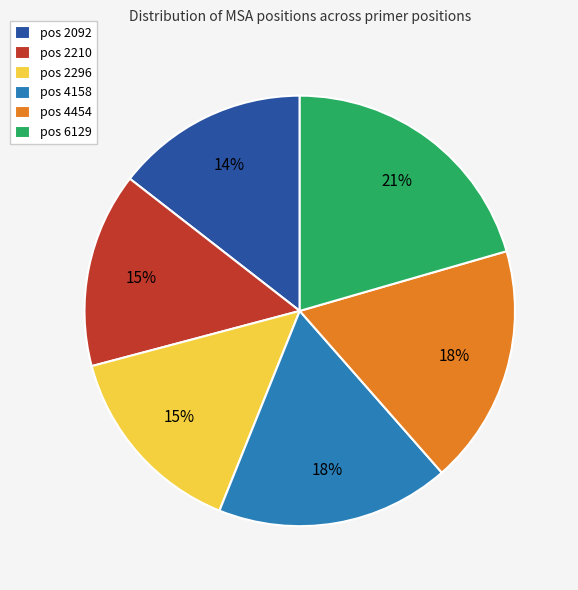

Is the sum of pos 4158 and pos 6129 greater than half?

No